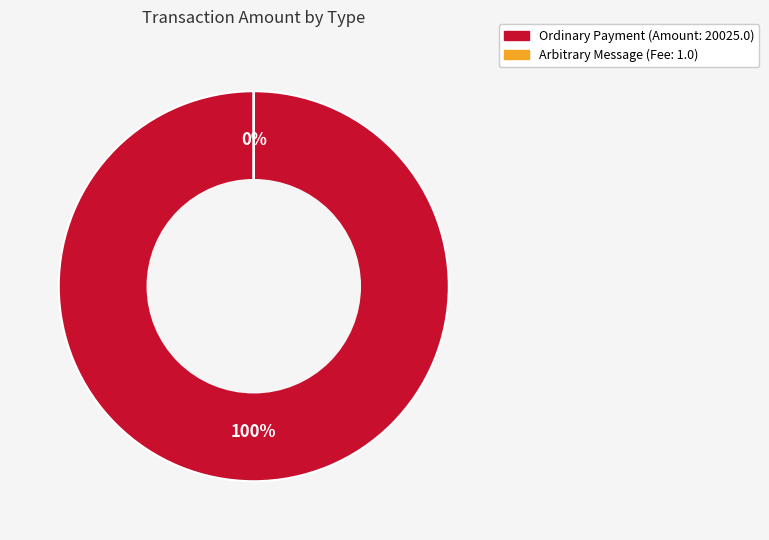

How many slices are in this pie chart?

2